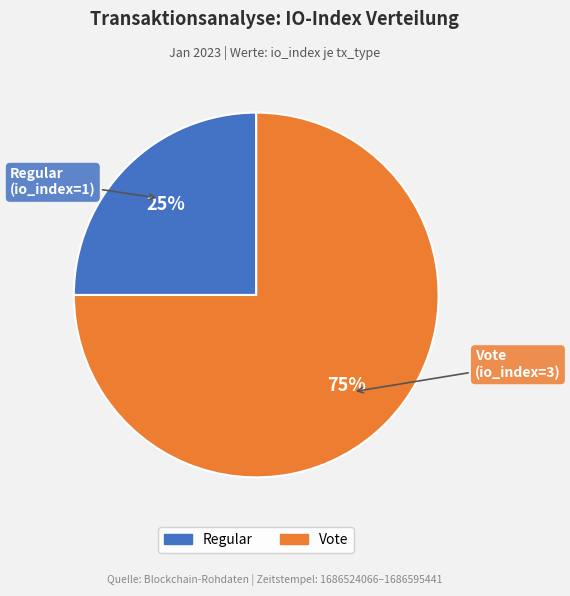

What is the largest slice in the pie chart?

Vote